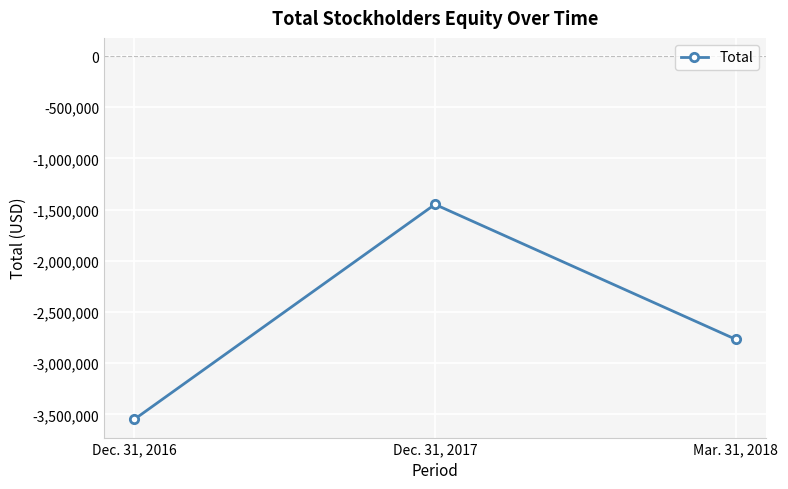

True or false: the data shows -4959077 at Mar. 31, 2018.

False